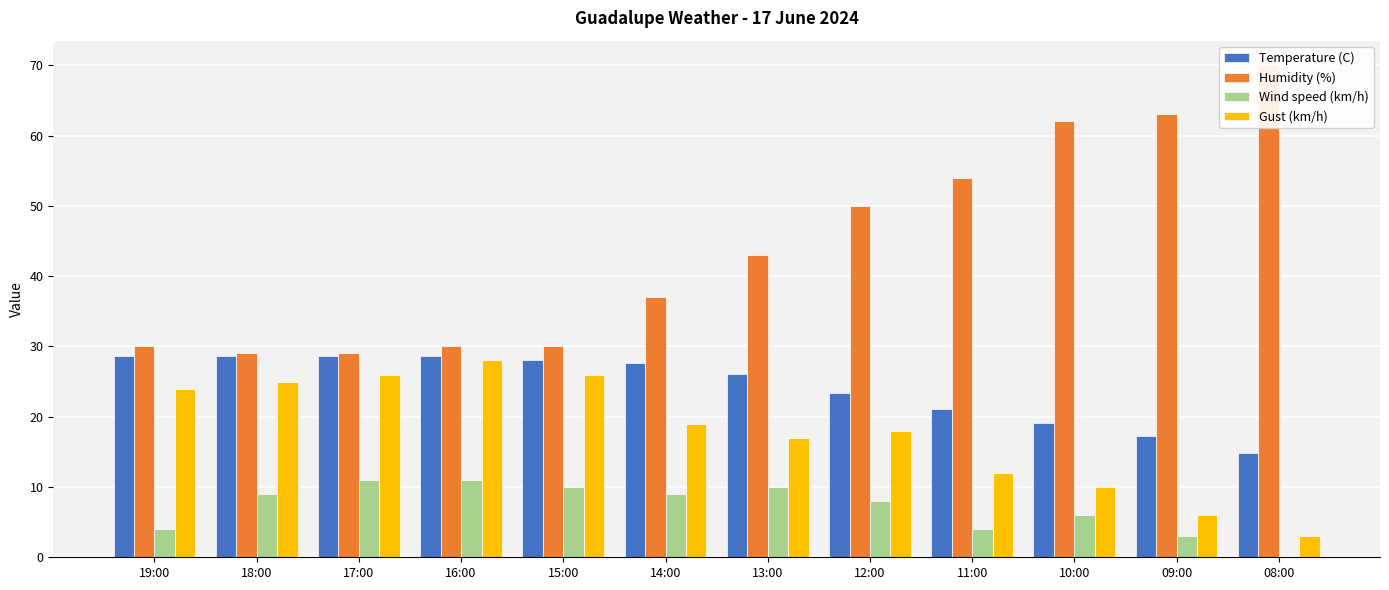

What is the label of the 11th bar from the right?

18:00